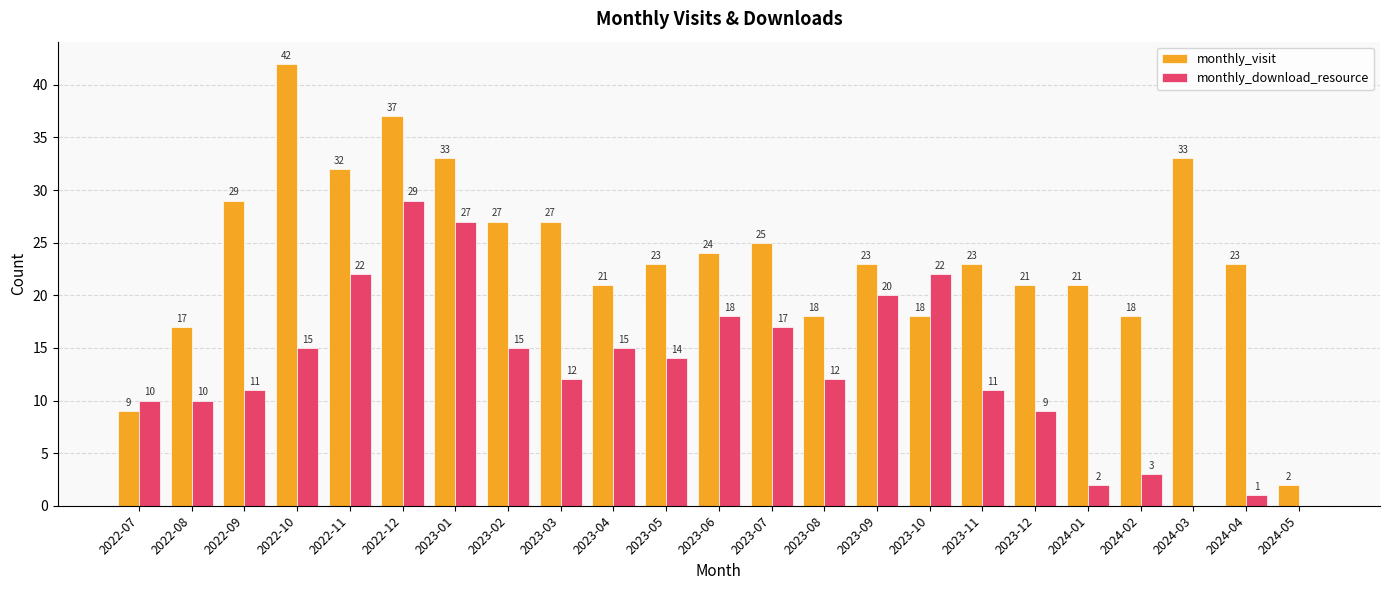

Between 2023-09 and 2024-02, which series saw the biggest shift?

monthly_download_resource